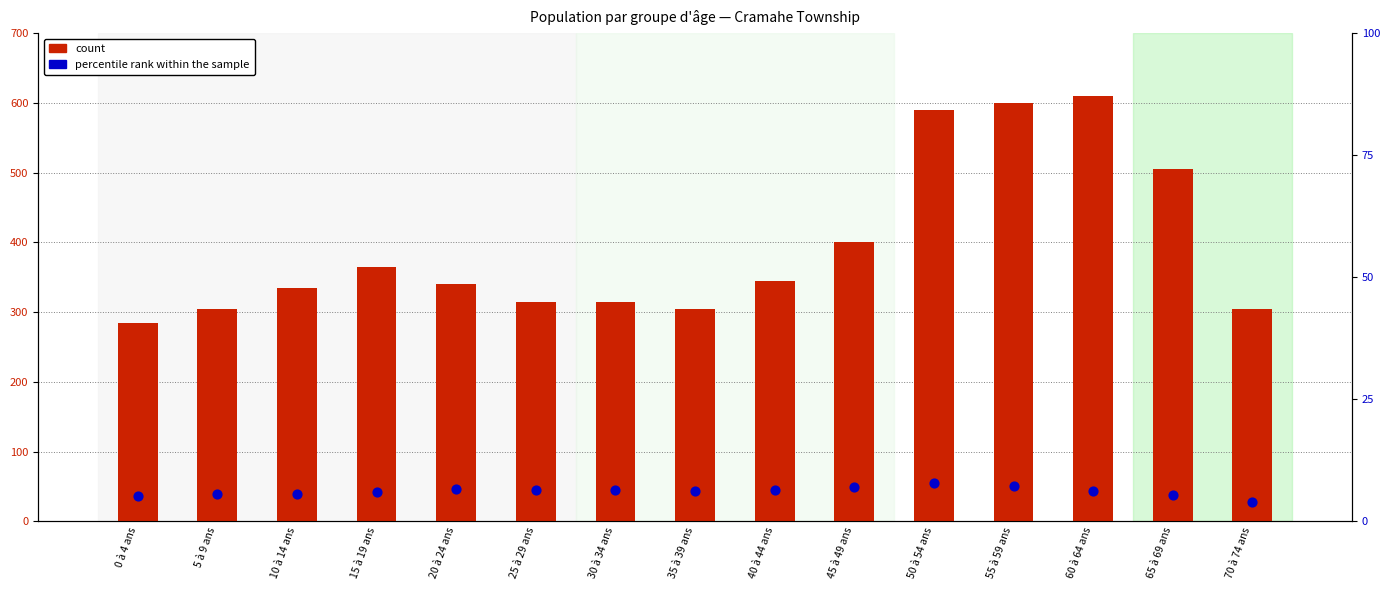

Is the value of count at 15 à 19 ans greater than the value of percentile rank within the sample at 25 à 29 ans?

Yes